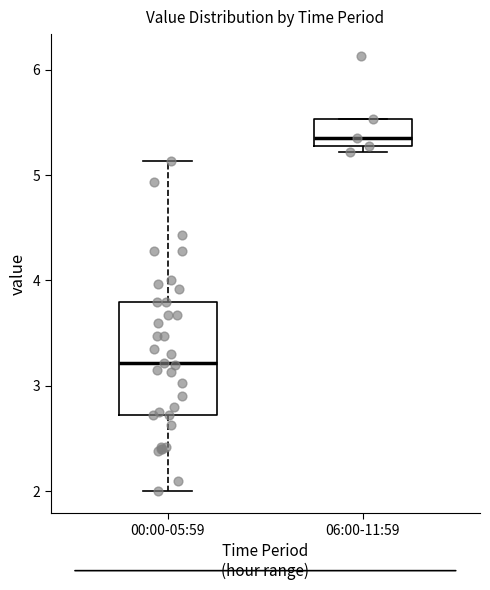

Reading left to right, transcribe this box plot: for each box, give where its median line is, the range the box spans, and where its two whiskers end, as read against the y-axis. The values are not printed on the chart, so give them approximately, as read against the axis.

00:00-05:59: median 3.2, box 2.7 to 3.8, whiskers 2.0 to 5.1
06:00-11:59: median 5.4, box 5.3 to 5.5, whiskers 5.2 to 5.5